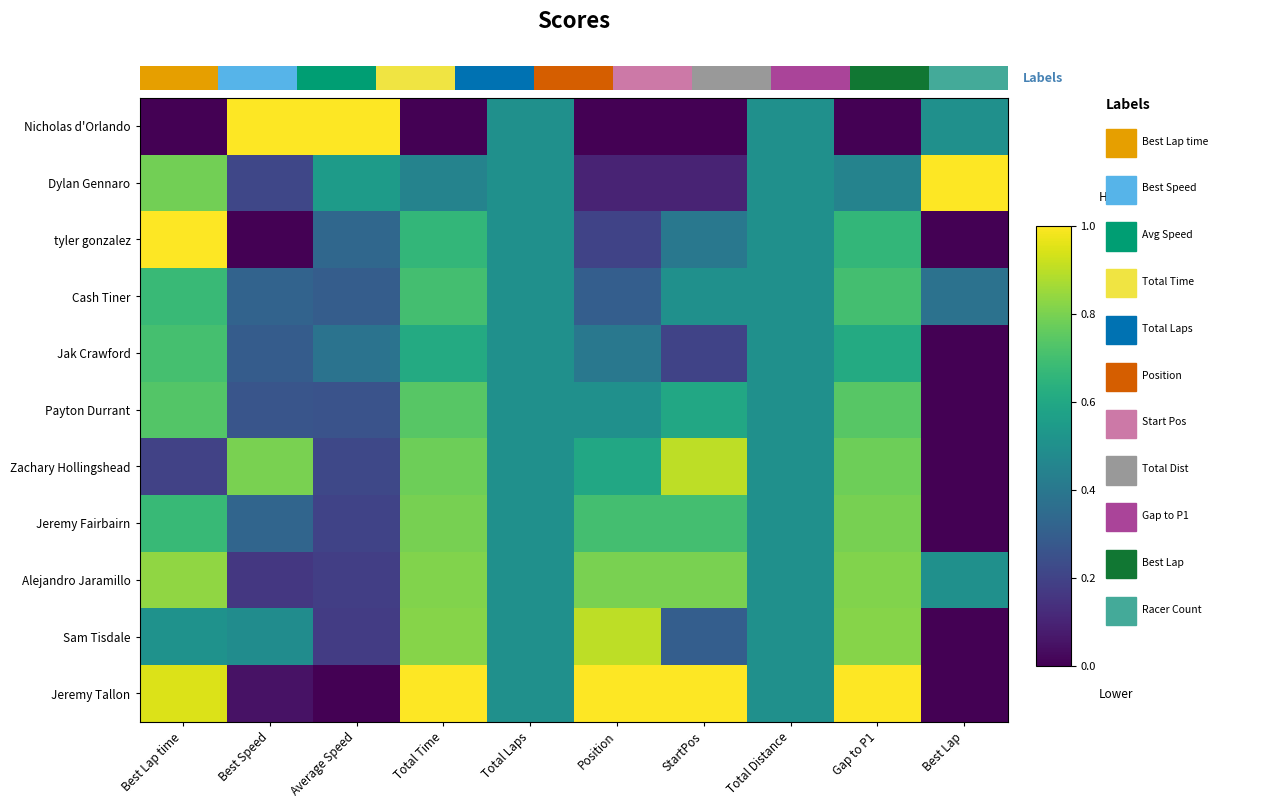

Rank the categories by tyler gonzalez value from highest to lowest.

Best Lap time, Gap to P1, Total Time, Total Laps, Total Distance, StartPos, Average Speed, Position, Best Speed, Best Lap